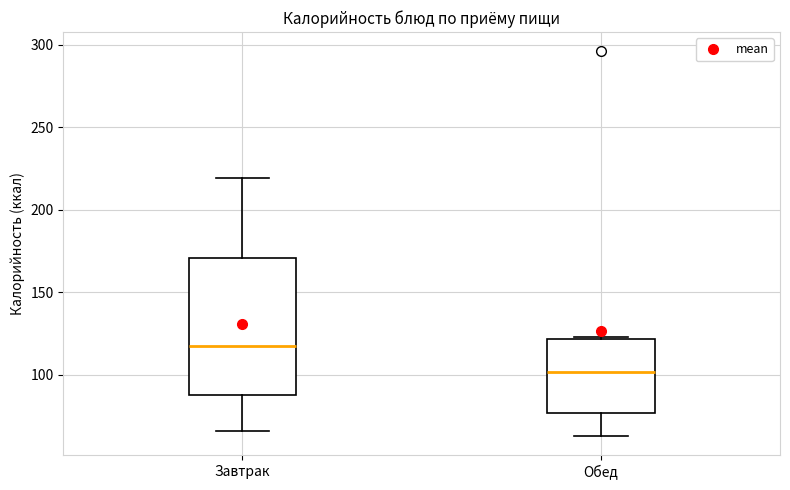

Reading left to right, transcribe this box plot: for each box, give where its median line is, the range the box spans, and where its two whiskers end, as read against the y-axis. The values are not printed on the chart, so give them approximately, as read against the axis.

Завтрак: median 115, box 90 to 170, whiskers 65 to 220
Обед: median 100, box 75 to 120, whiskers 65 to 125